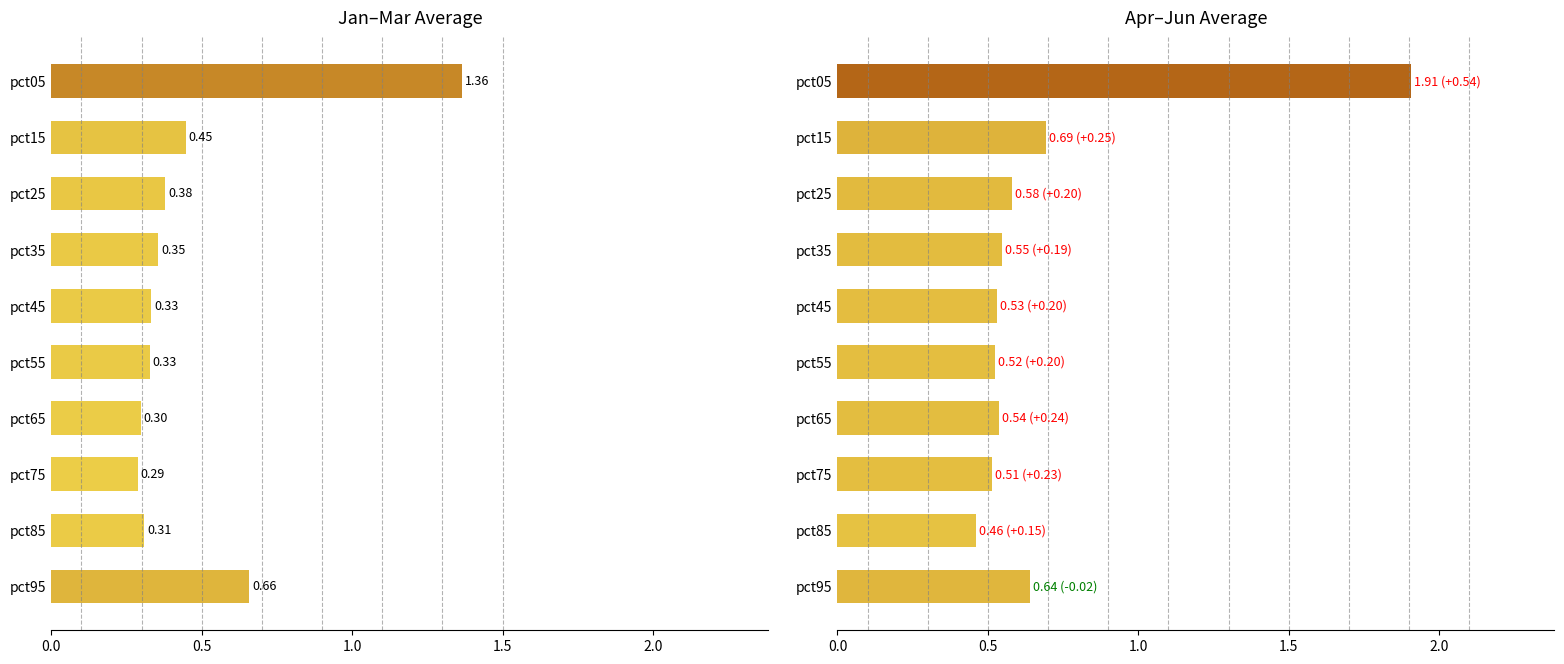

Between pct65 and pct95, which is larger?

pct95